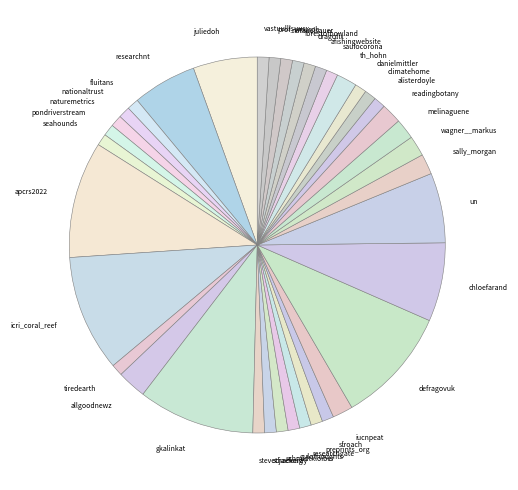

Combined, do chloefarand and fluitans account for over 50%?

No